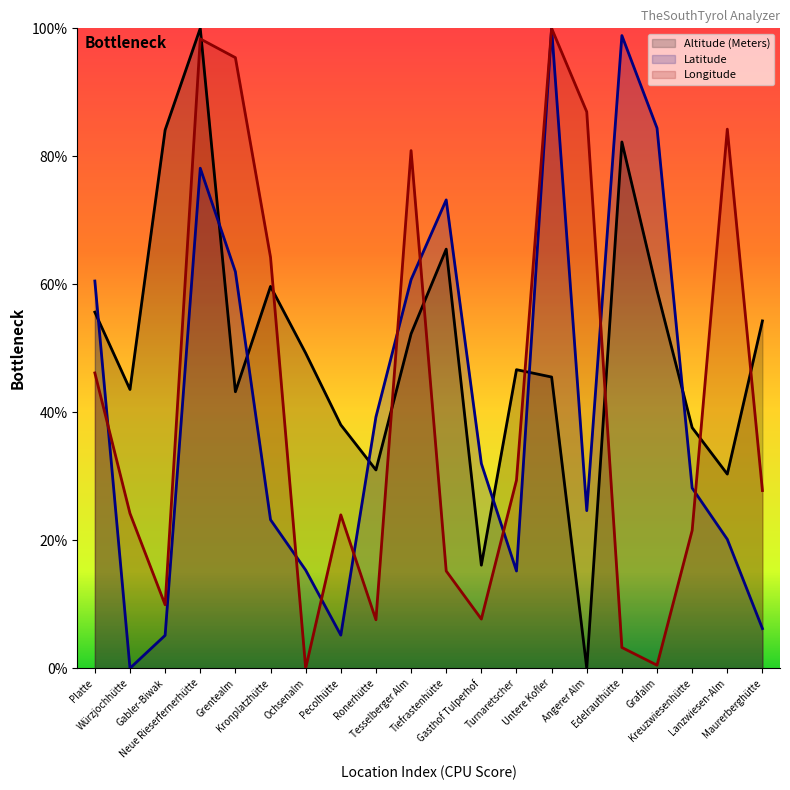

The value of Altitude (Meters) at Angerer Alm is 0.0. True or false?

True